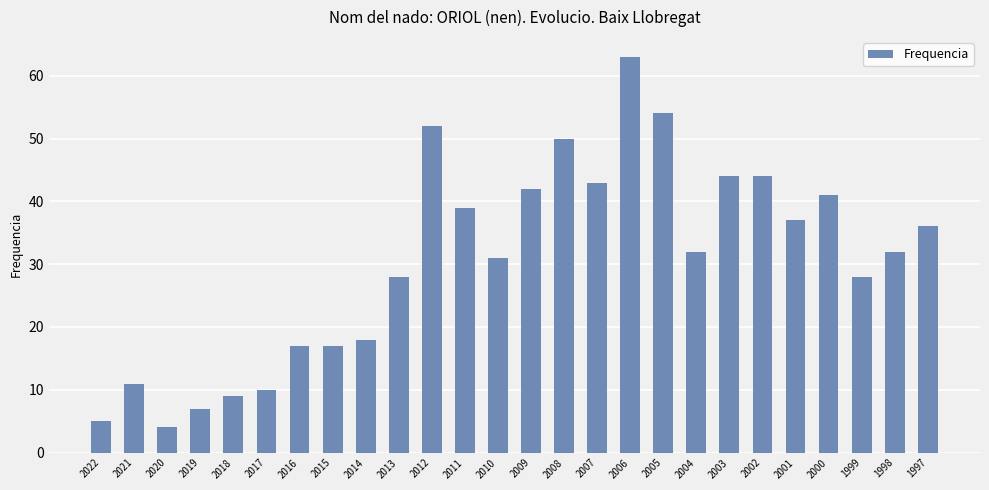

What is the value of the 15th bar from the left?

50